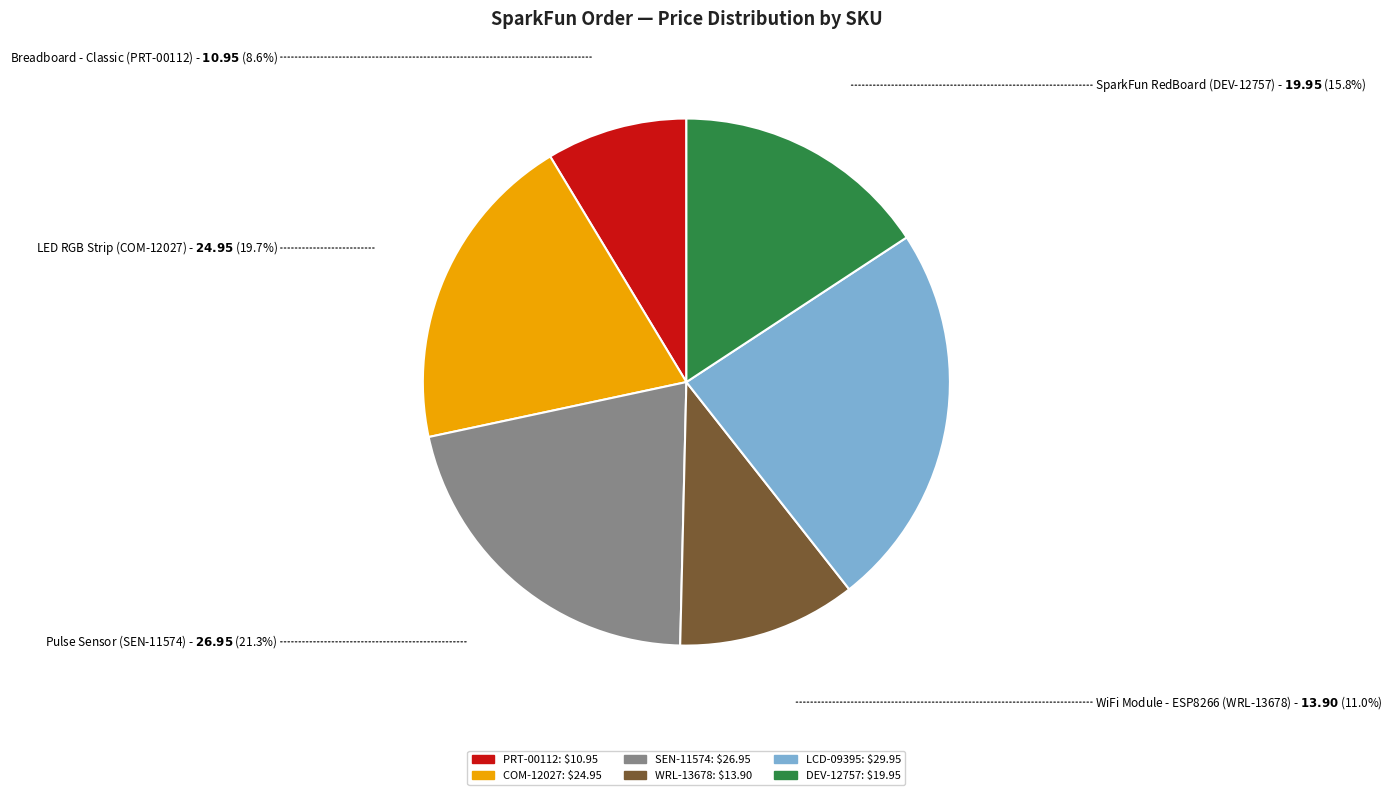

Is there a majority slice in this chart?

No